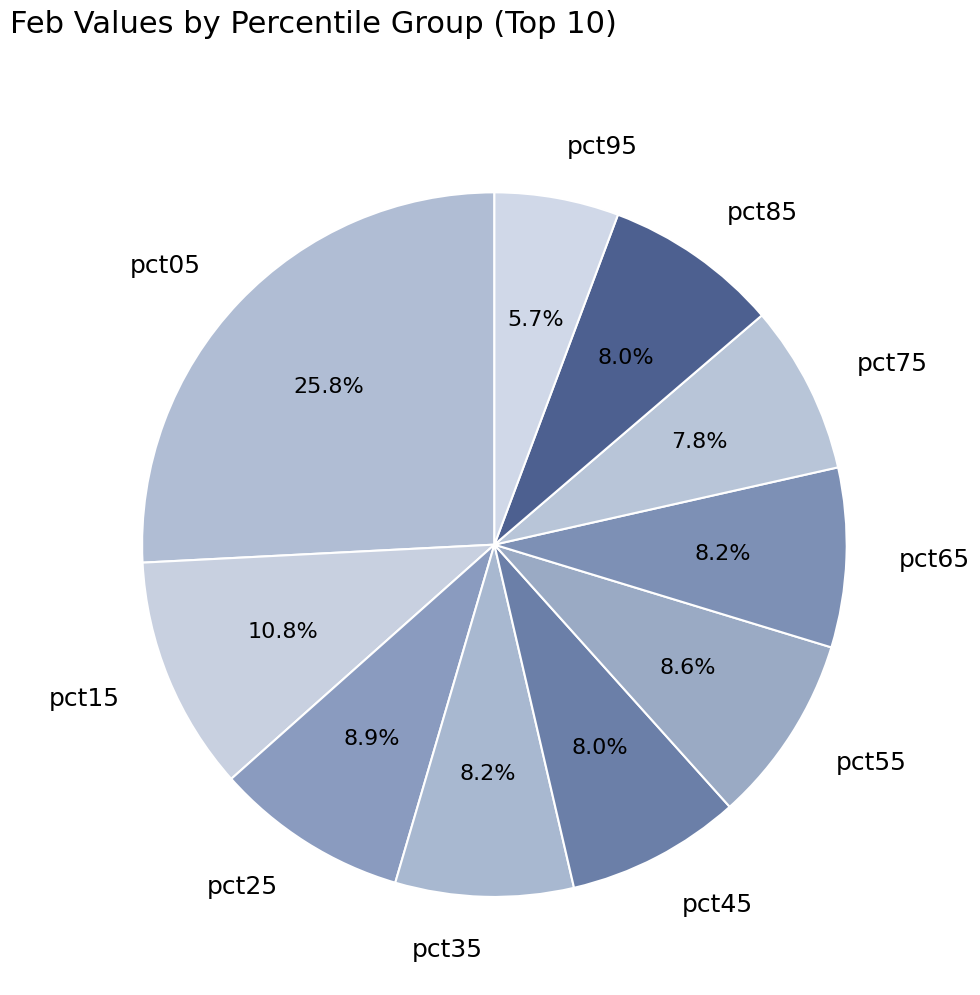

What portion of the pie excludes pct45?

92.0%